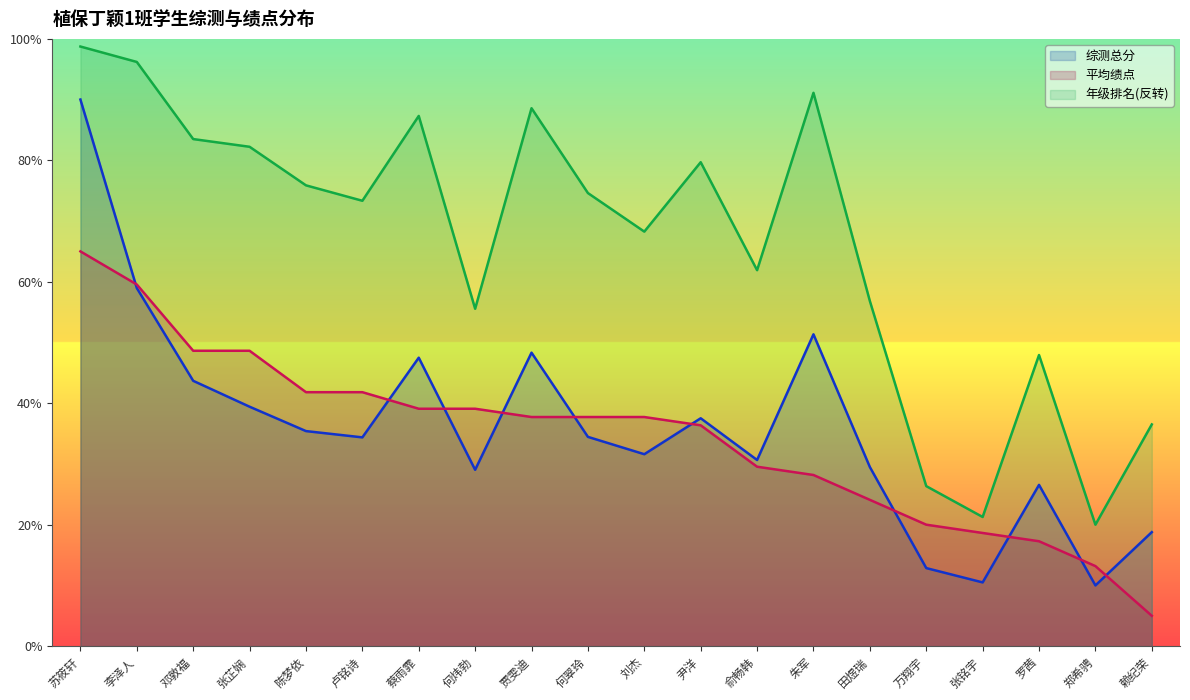

How many series are shown in this chart?

3